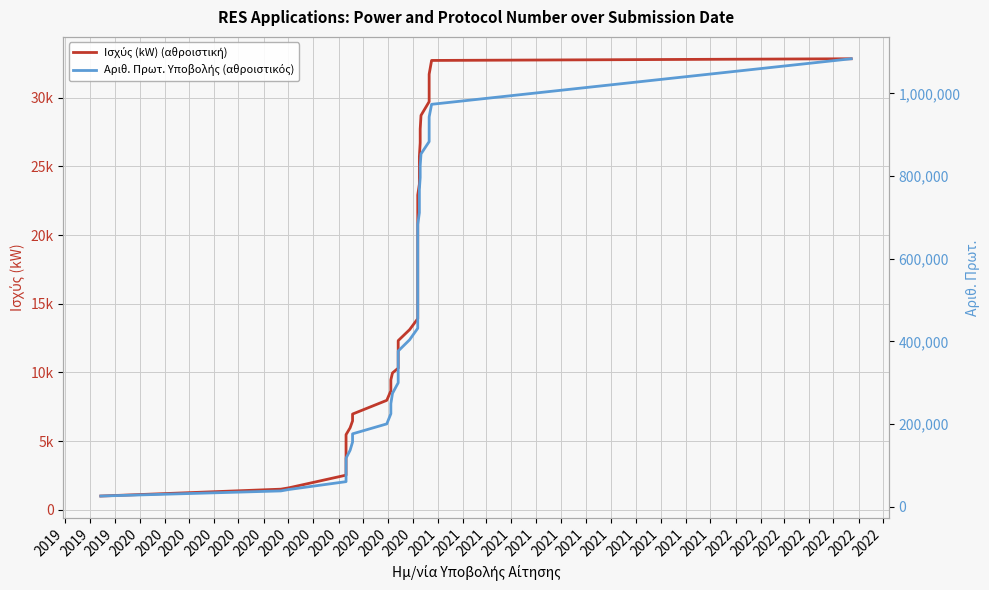

Rank the series by their average value, from lowest to highest.

Ισχύς (kW) (αθροιστική), Αριθ. Πρωτ. Υποβολής (αθροιστικός)